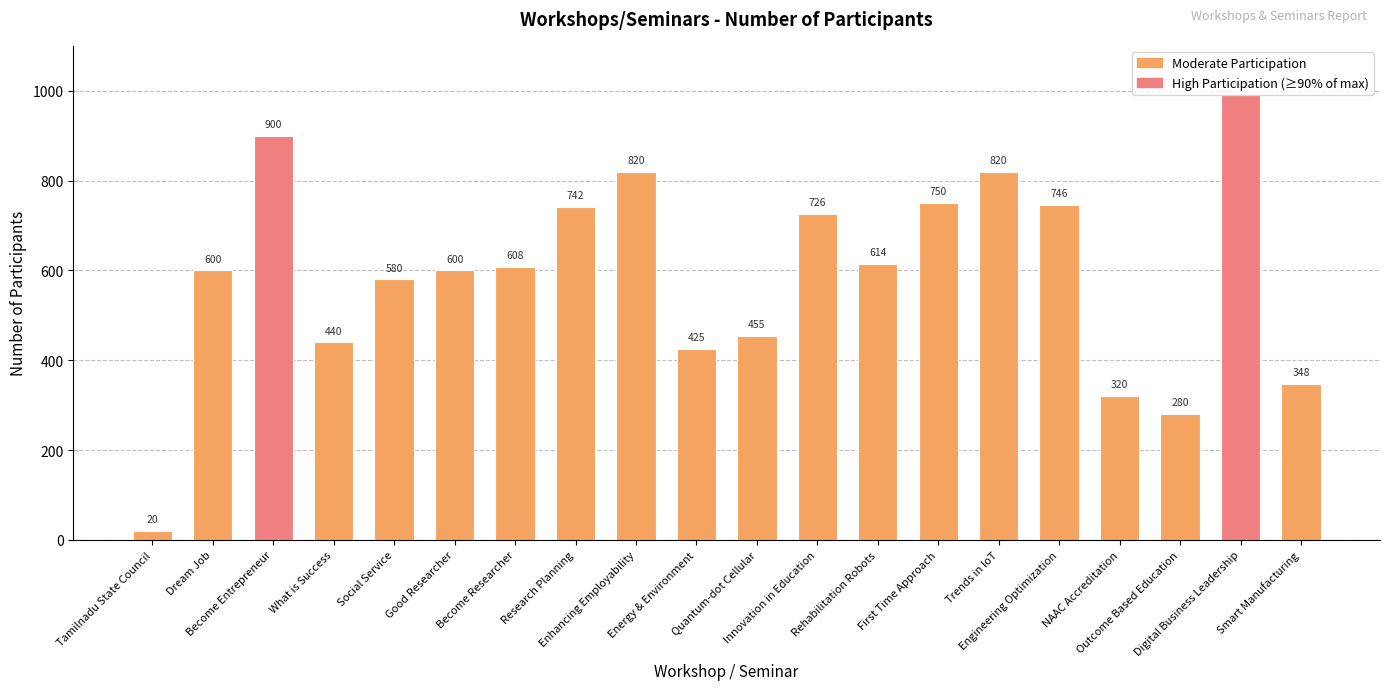

Is it true that the value at Quantum-dot Cellular is 455?

True